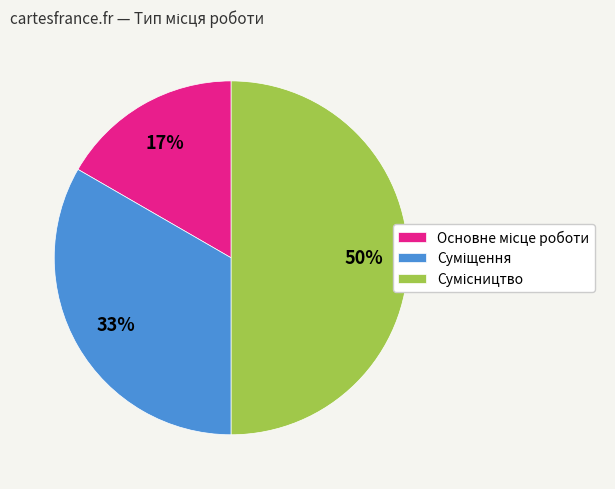

To the nearest percent, what is the difference between the largest and smallest slice percentages?

33%